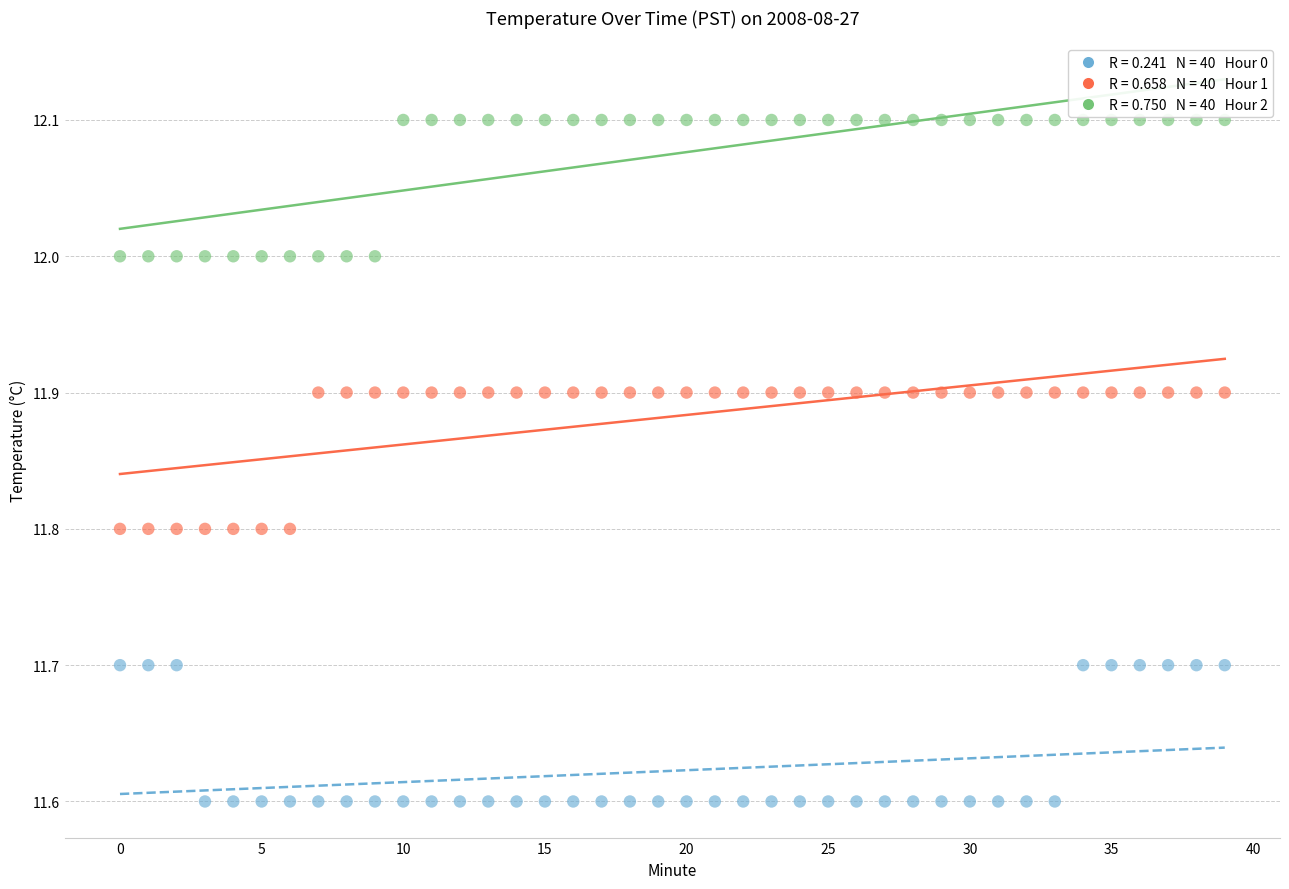

Across all data points, what is the range of Y values (max minus min)?

0.5